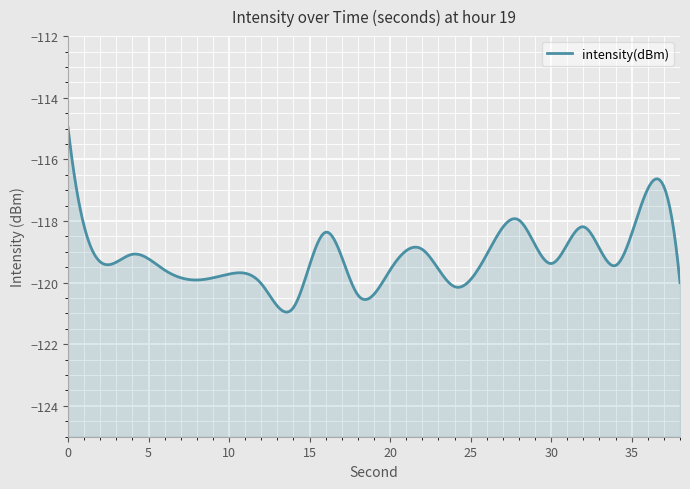

What is the sum of all values?

-2381.9